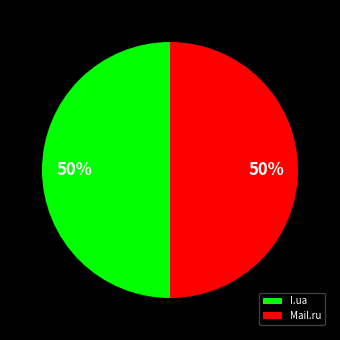

To the nearest percent, what is the average slice percentage?

50%